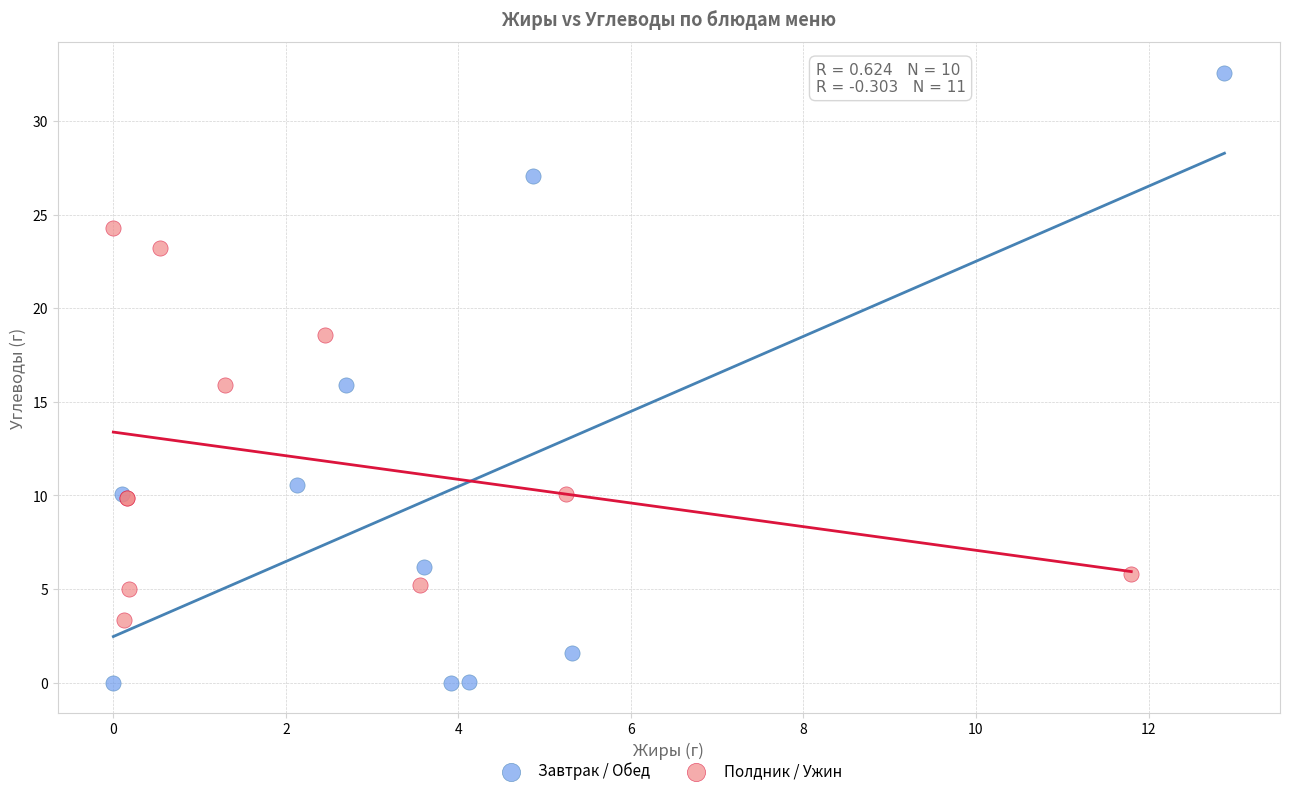

Which series has the largest Y range (max minus min)?

Завтрак / Обед